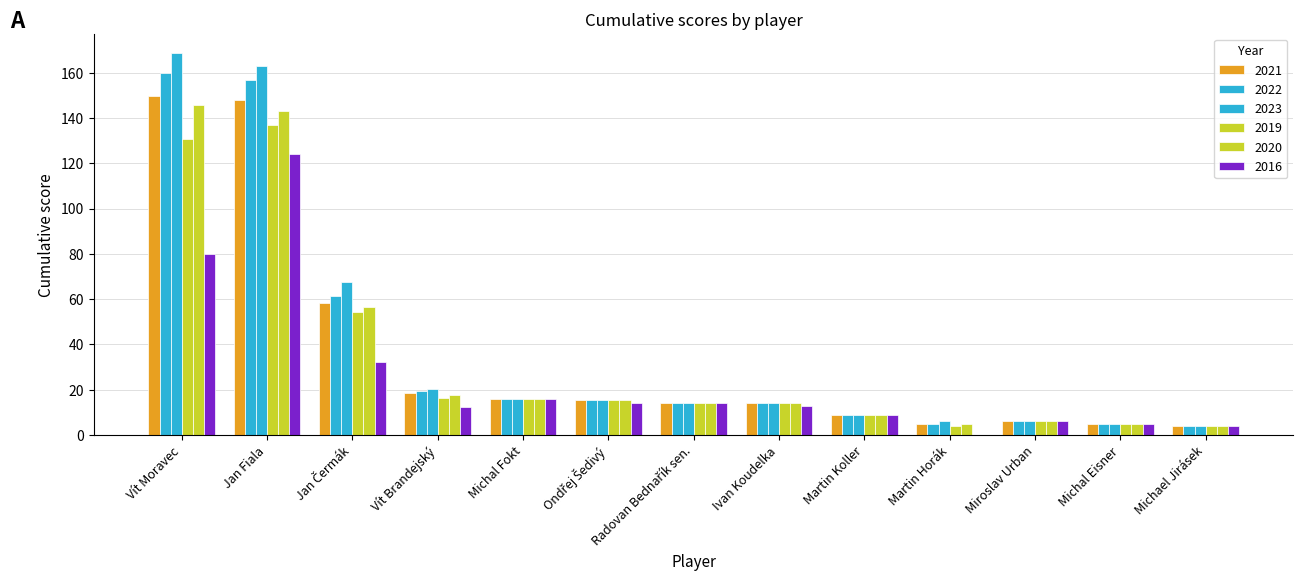

At how many categories does at least one series exceed 98?

2